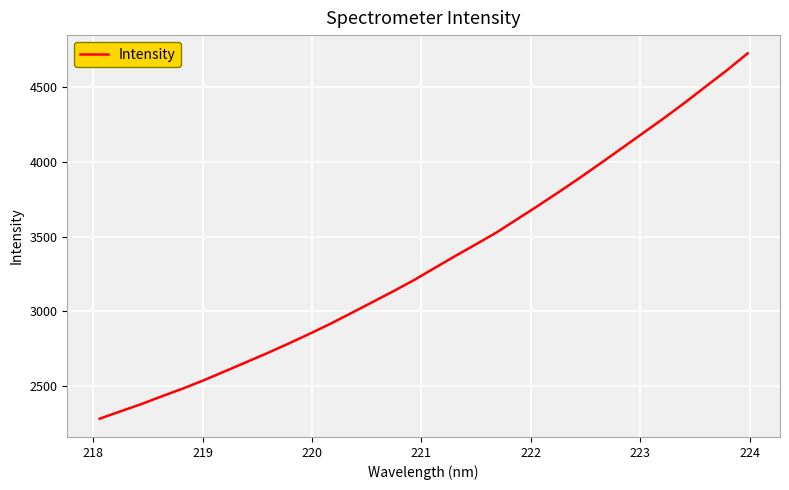

What is the difference between the maximum and second lowest values?

2393.9